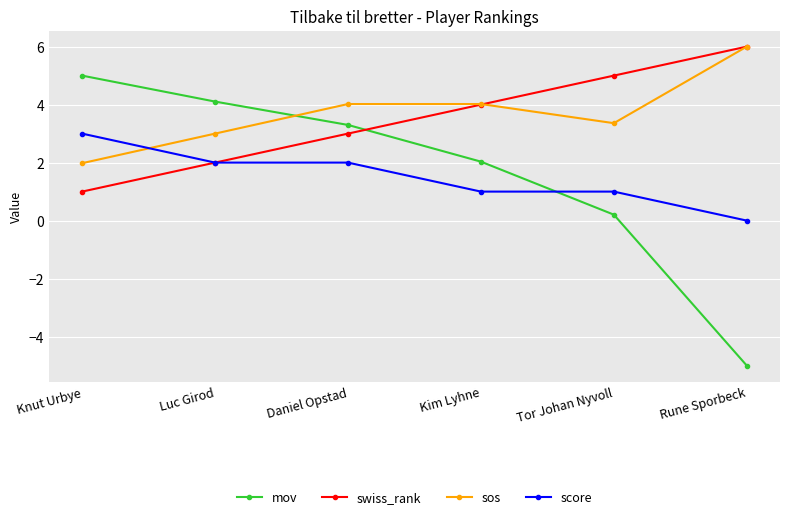

Which category has the lowest value in the sos series?

Knut Urbye